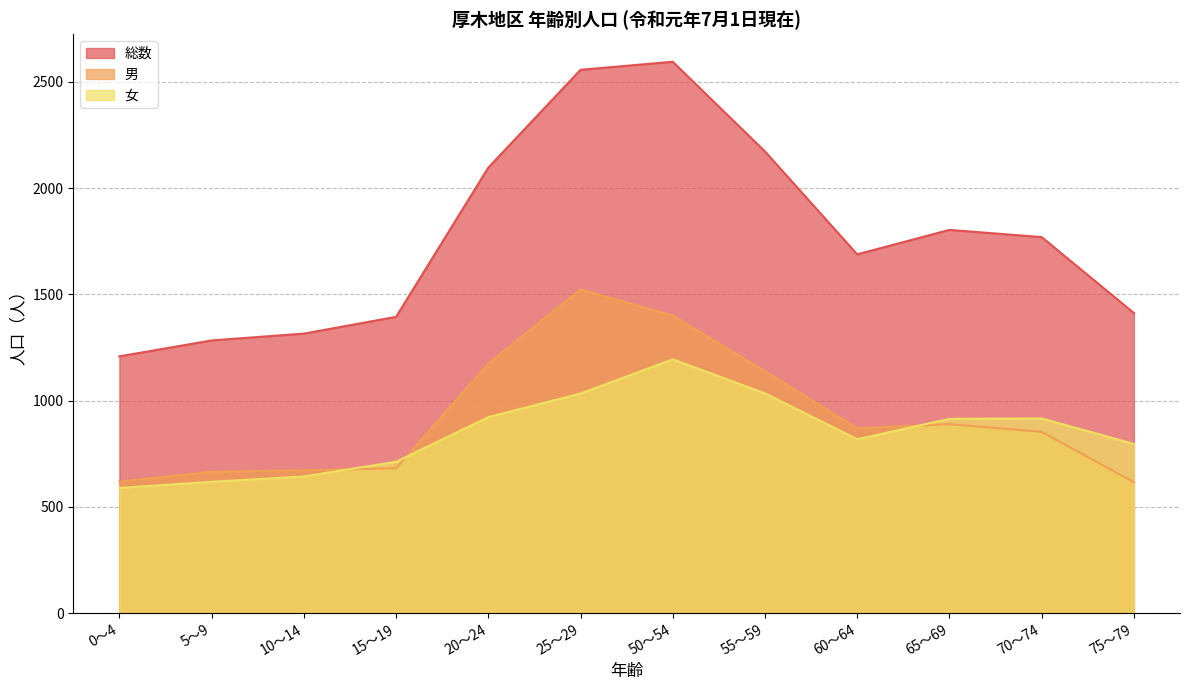

What is the difference between the maximum and second lowest values in the 男 series?

904